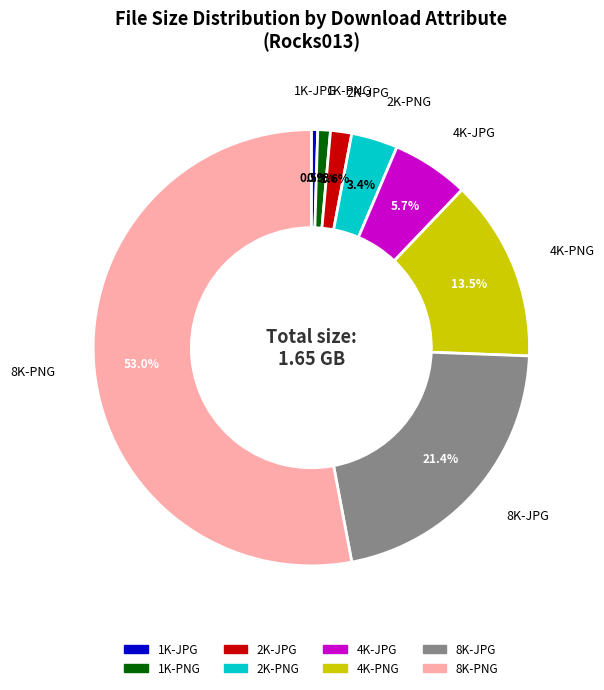

Does any single category account for the majority?

Yes